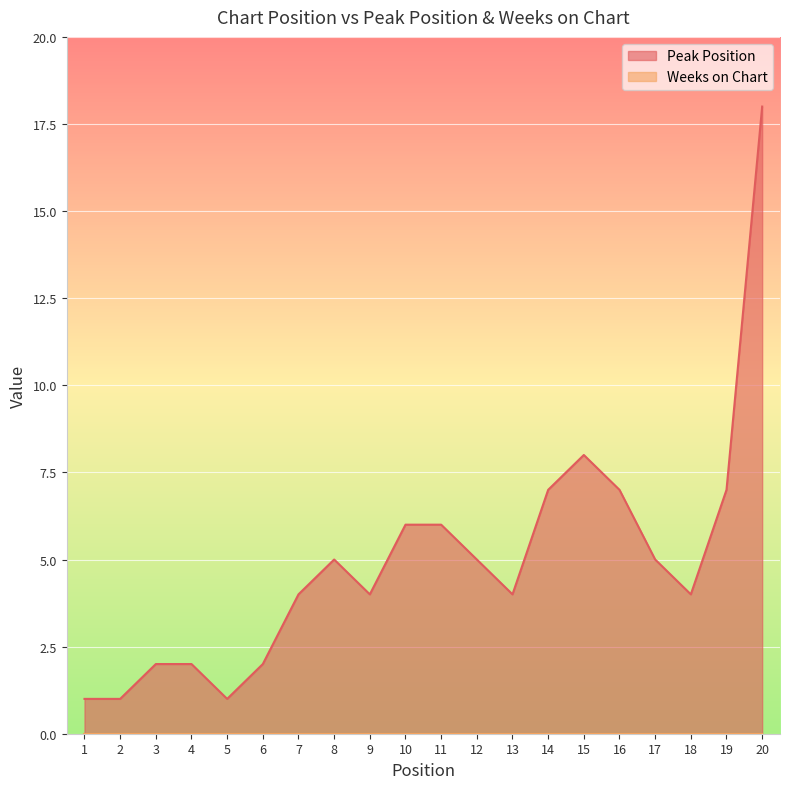

List the labels in order of value, smallest first.

1, 2, 5, 3, 4, 6, 7, 9, 13, 18, 8, 12, 17, 10, 11, 14, 16, 19, 15, 20